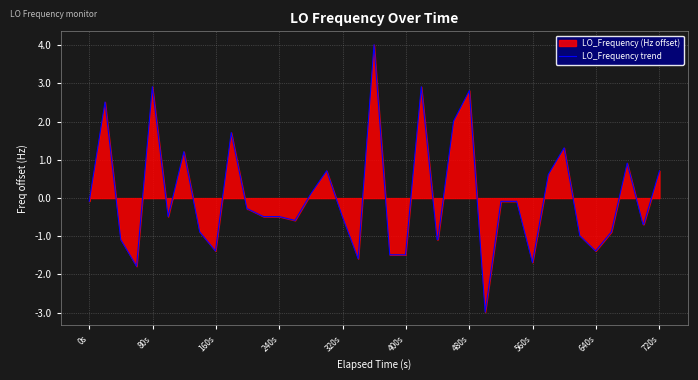

How many data points are less than 0?

26